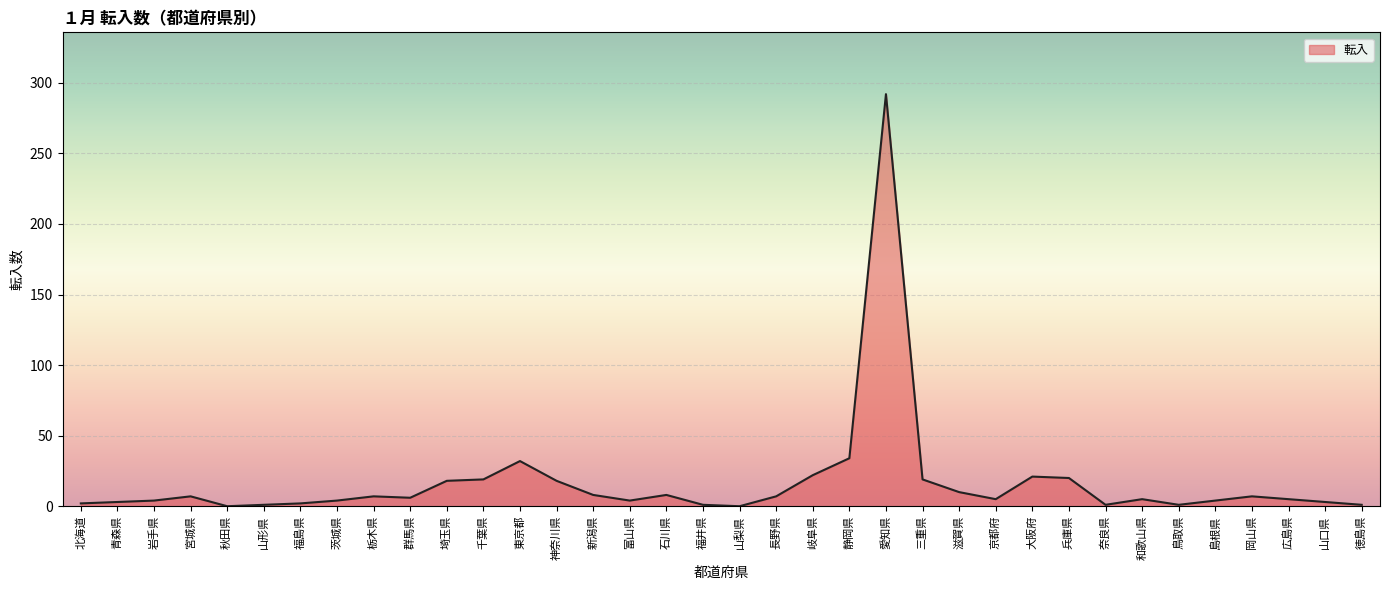

What is the ratio of the value at 徳島県 to the value at 新潟県?

0.1